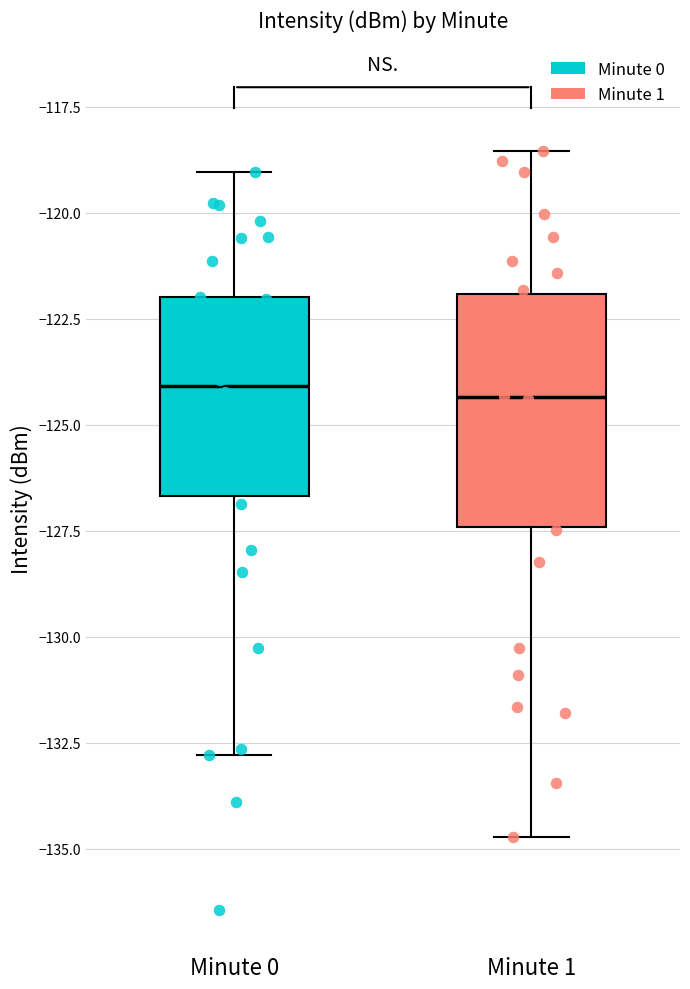

Reading left to right, read every box against the y-axis: the position of its median line, the range the box covers, and the ends of its whiskers. The values are not printed on the chart, so give them approximately, as read against the axis.

Minute 0: median -124.0, box -126.5 to -122.0, whiskers -133.0 to -119.0
Minute 1: median -124.5, box -127.5 to -122.0, whiskers -134.5 to -118.5